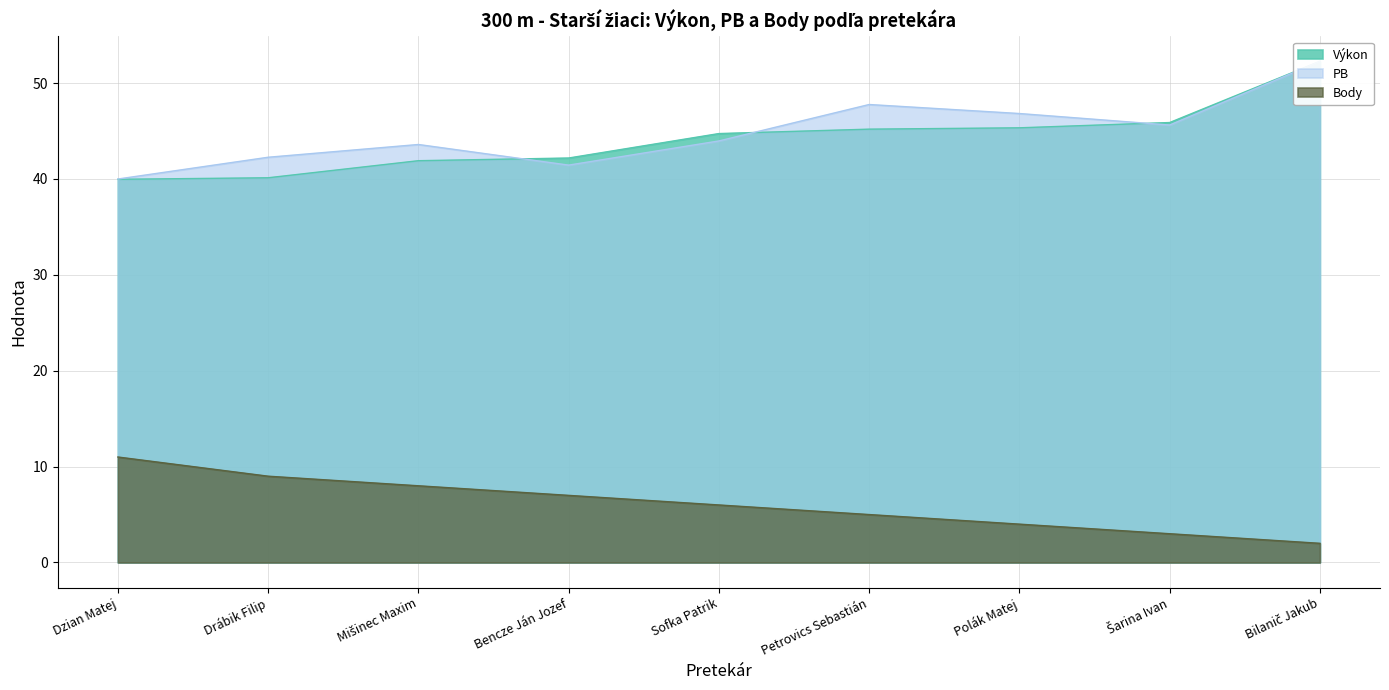

True or false: PB has a value of 43.6 at Mišinec Maxim.

True